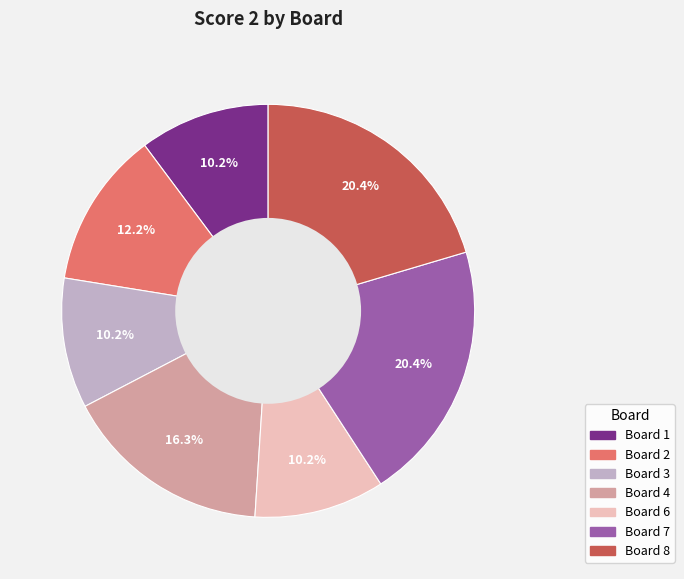

Approximately how many times larger is the value at Board 6 compared to Board 1?

1.0